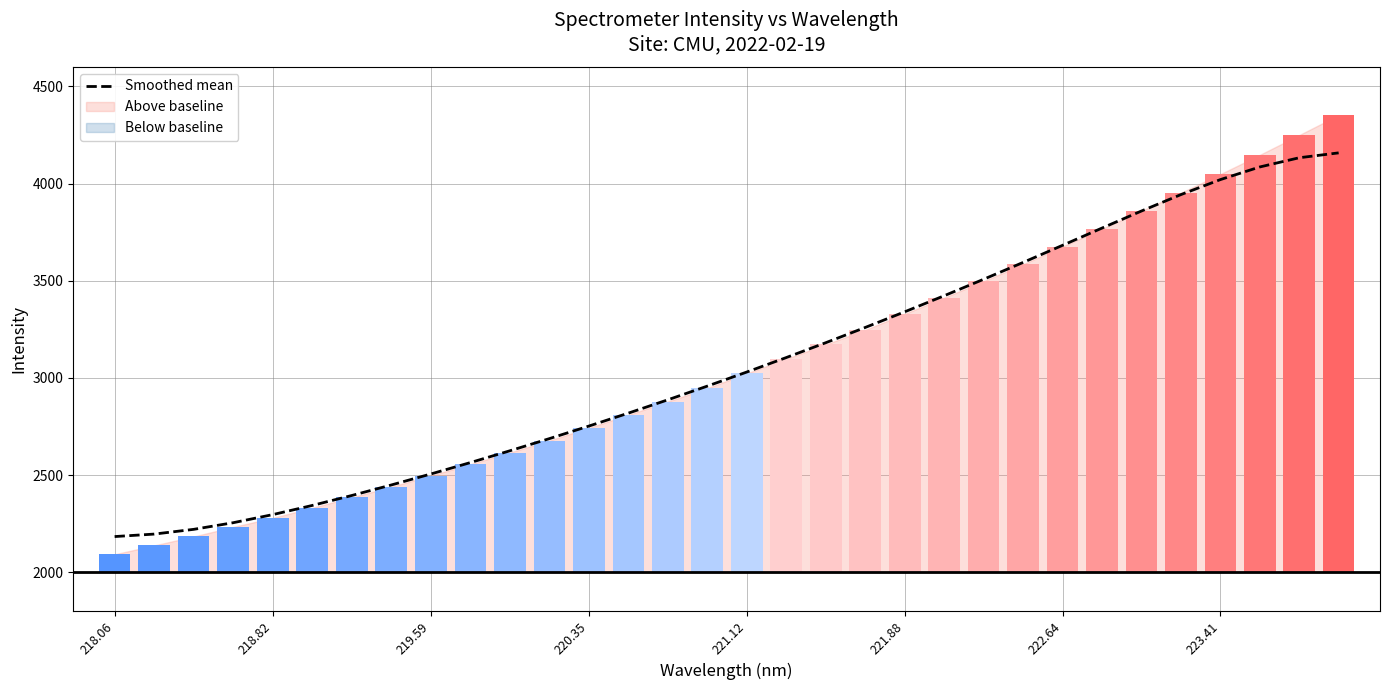

Reading left to right, list all the values displayed in this chart.

2183.8	2196.6	2221.0	2255.1	2296.7	2343.9	2395.1	2449.2	2505.7	2564.3	2625.0	2687.6	2752.1	2818.7	2887.2	2957.7	3030.2	3104.6	3181.0	3259.4	3340.0	3422.6	3507.4	3593.9	3682.0	3770.7	3858.5	3942.9	4020.1	4085.1	4132.5	4157.6